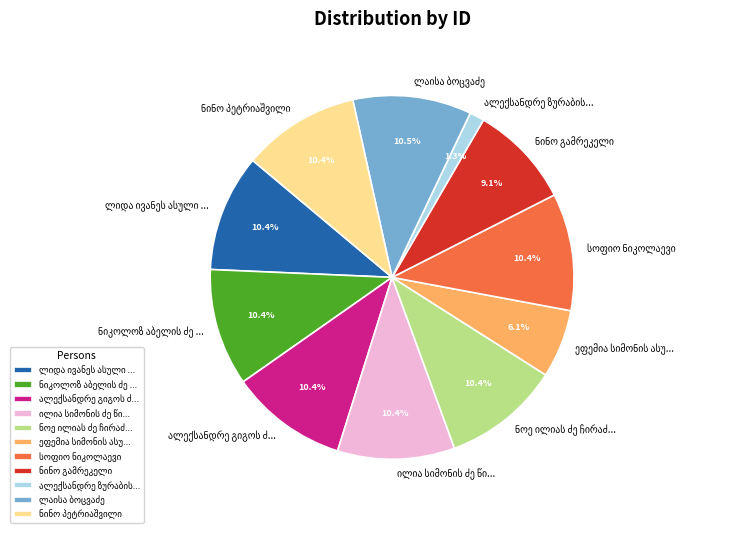

Is there any slice that represents more than half of the pie?

No